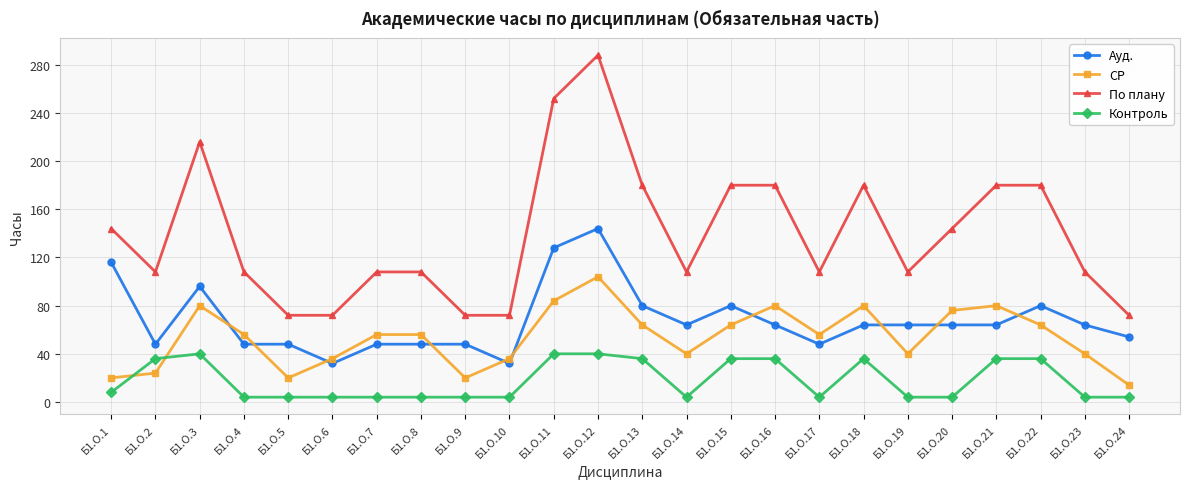

At how many categories does at least one series exceed 220?

2